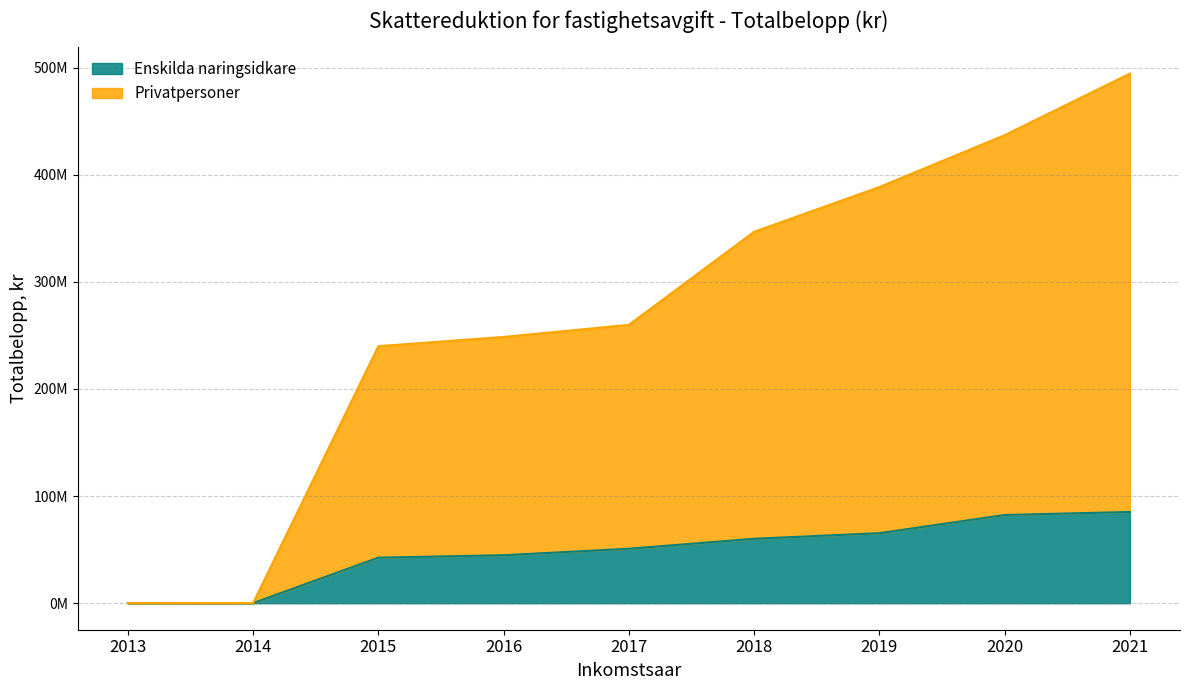

True or false: Enskilda naringsidkare and Privatpersoner intersect in this chart.

False